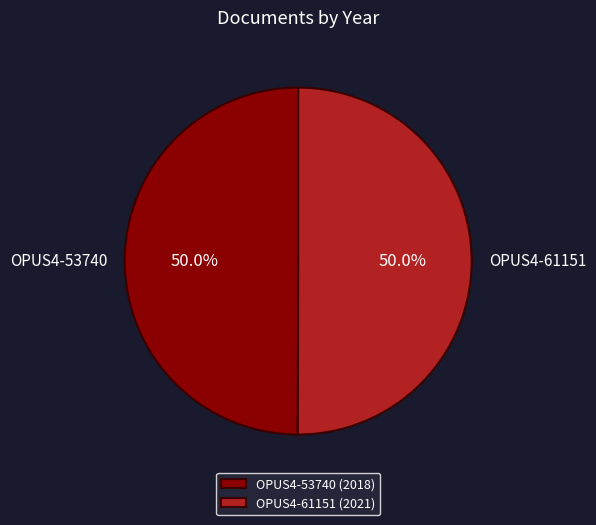

Do OPUS4-61151 (2021) and OPUS4-53740 (2018) together represent more than half of the pie?

Yes